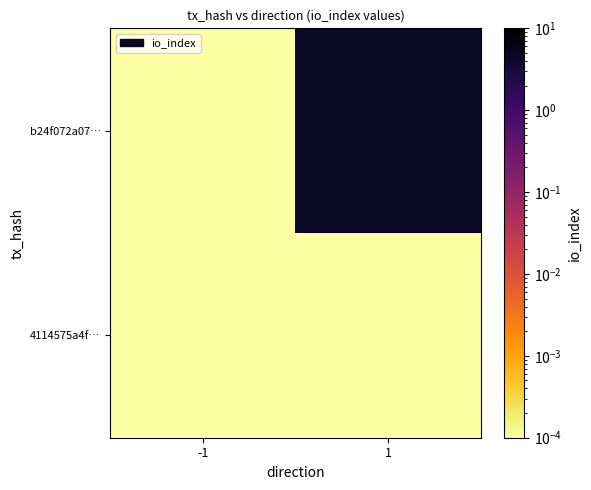

At which category is the sum across all series the highest?

1